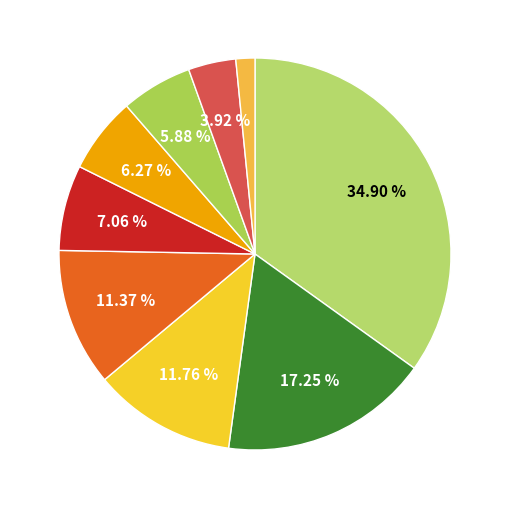

Is there any slice that represents more than half of the pie?

No